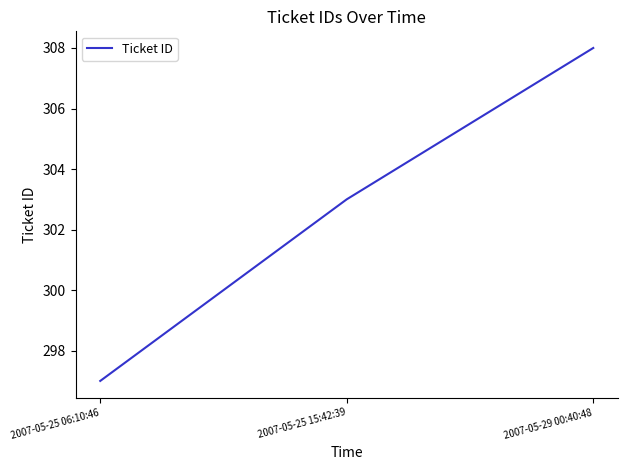

Reading right to left, what are all the values shown in this chart?

308	303	297